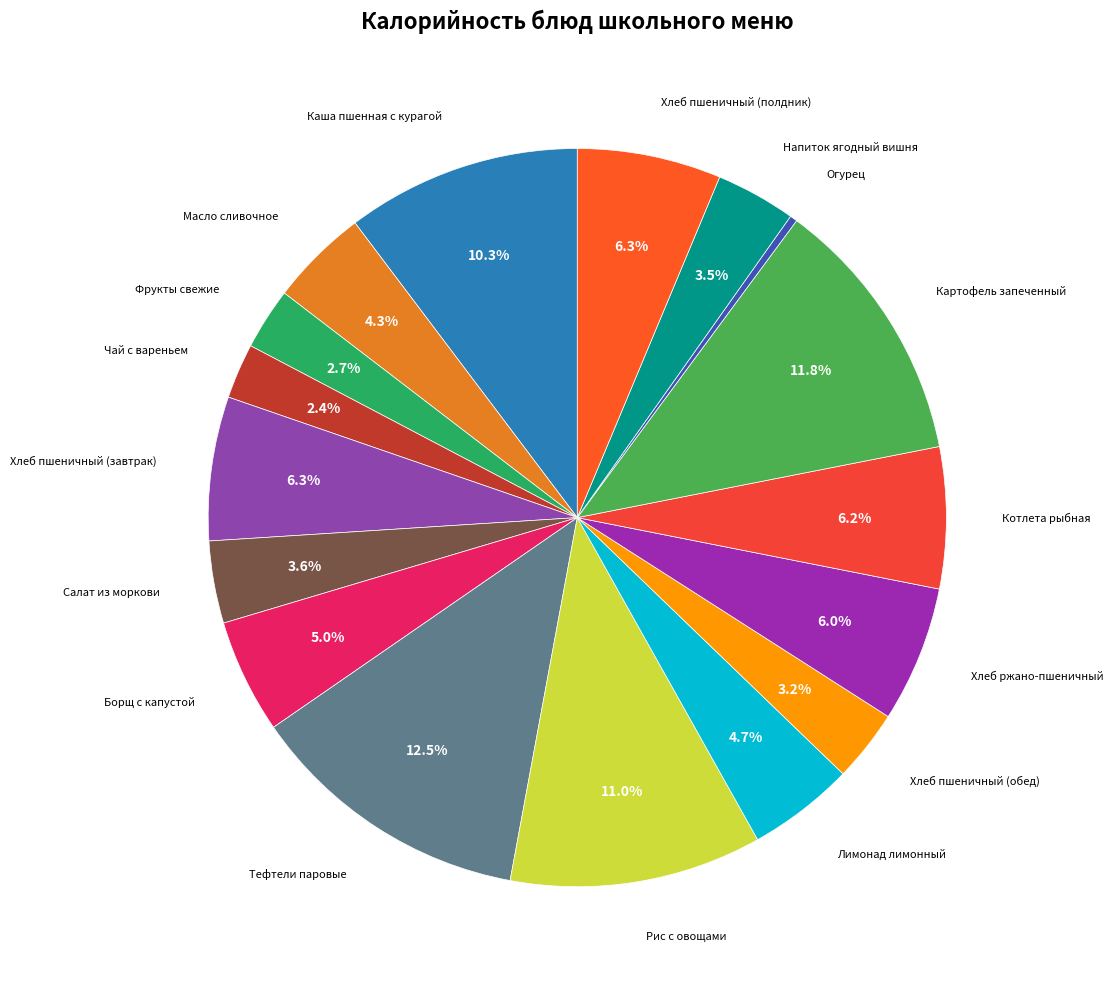

Is there a majority slice in this chart?

No